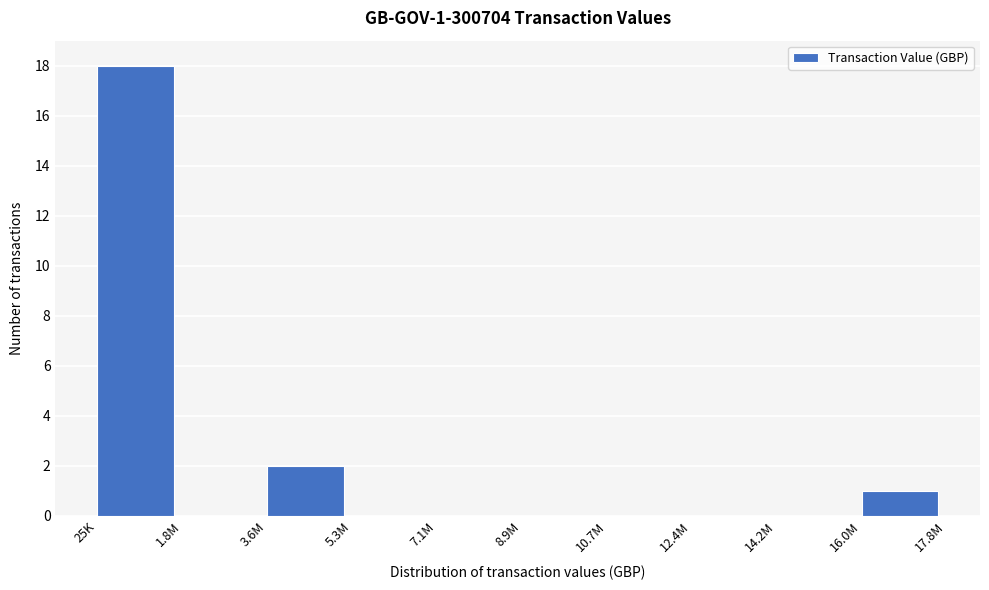

Reading left to right, what are all the values shown in this chart?

25K=18	1.8M=0	3.6M=2	5.3M=0	7.1M=0	8.9M=0	10.7M=0	12.4M=0	14.2M=0	16.0M=1